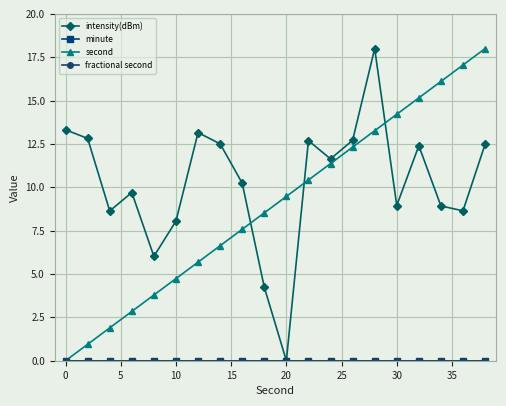

Does the chart have visible grid lines?

Yes